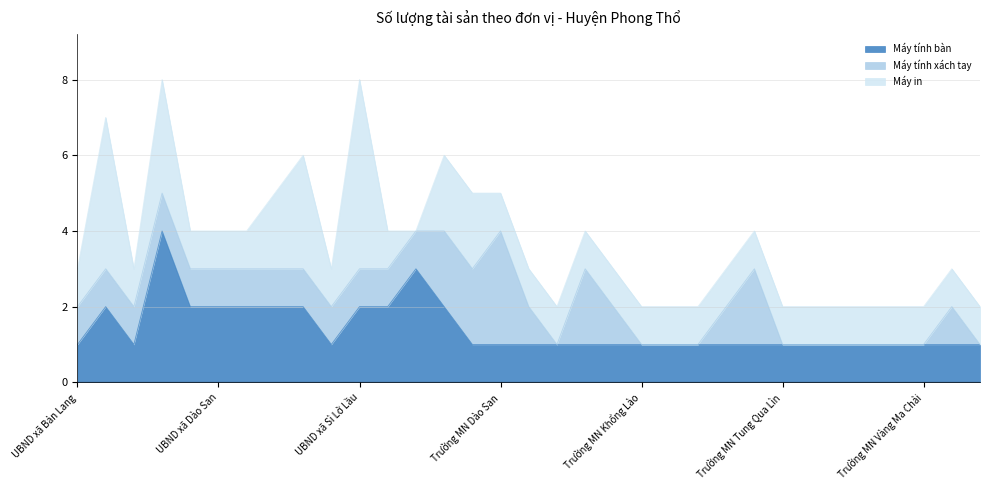

Where is the first local maximum for Máy in?

UBND xã Mường So